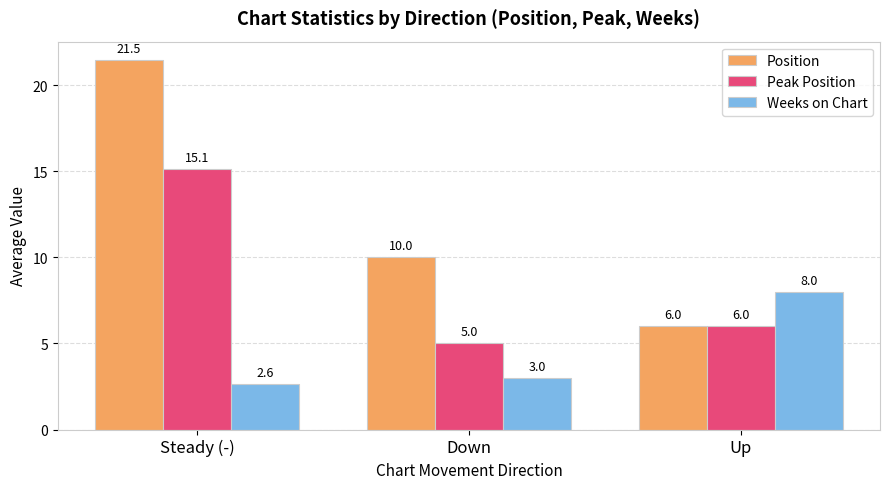

Read the Peak Position value at Down.

5.0